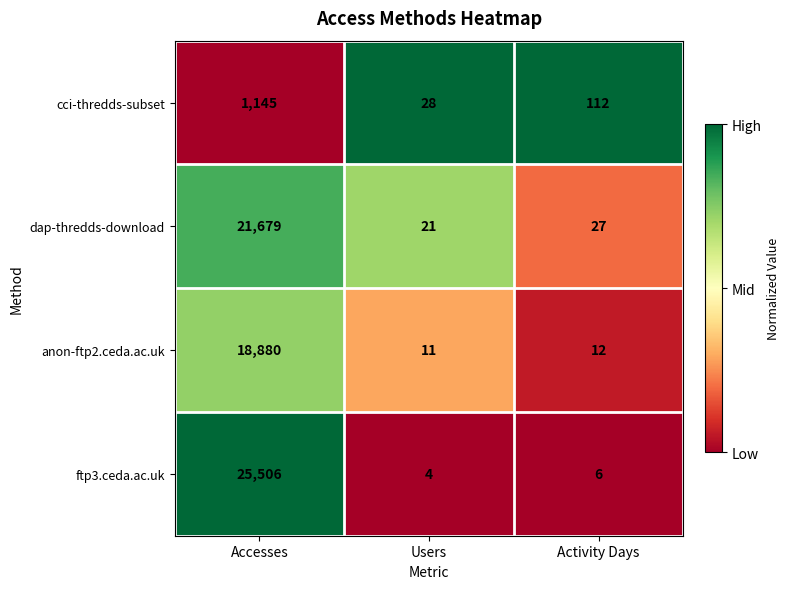

How many data points does each series have?

3